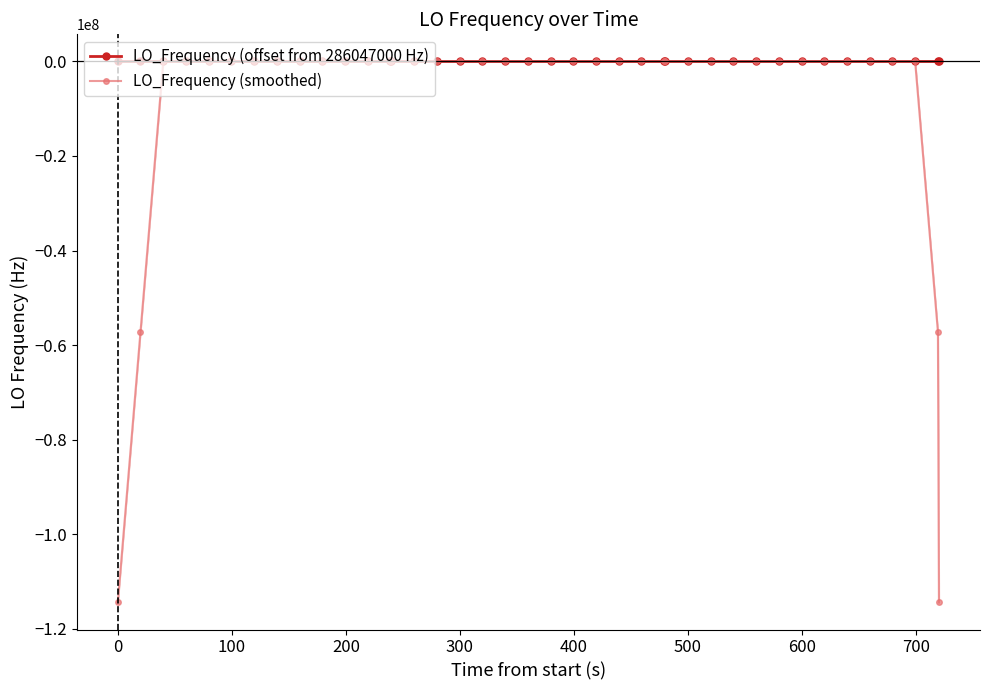

What is the lowest value of the LO_Frequency (smoothed) series?

-114418799.8